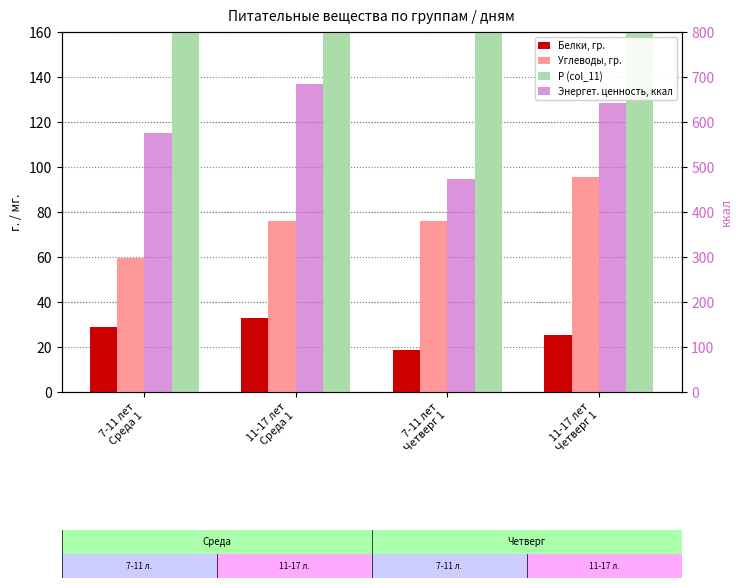

What is the total value across all series at 11-17 лет
Четверг 1?

1056.3